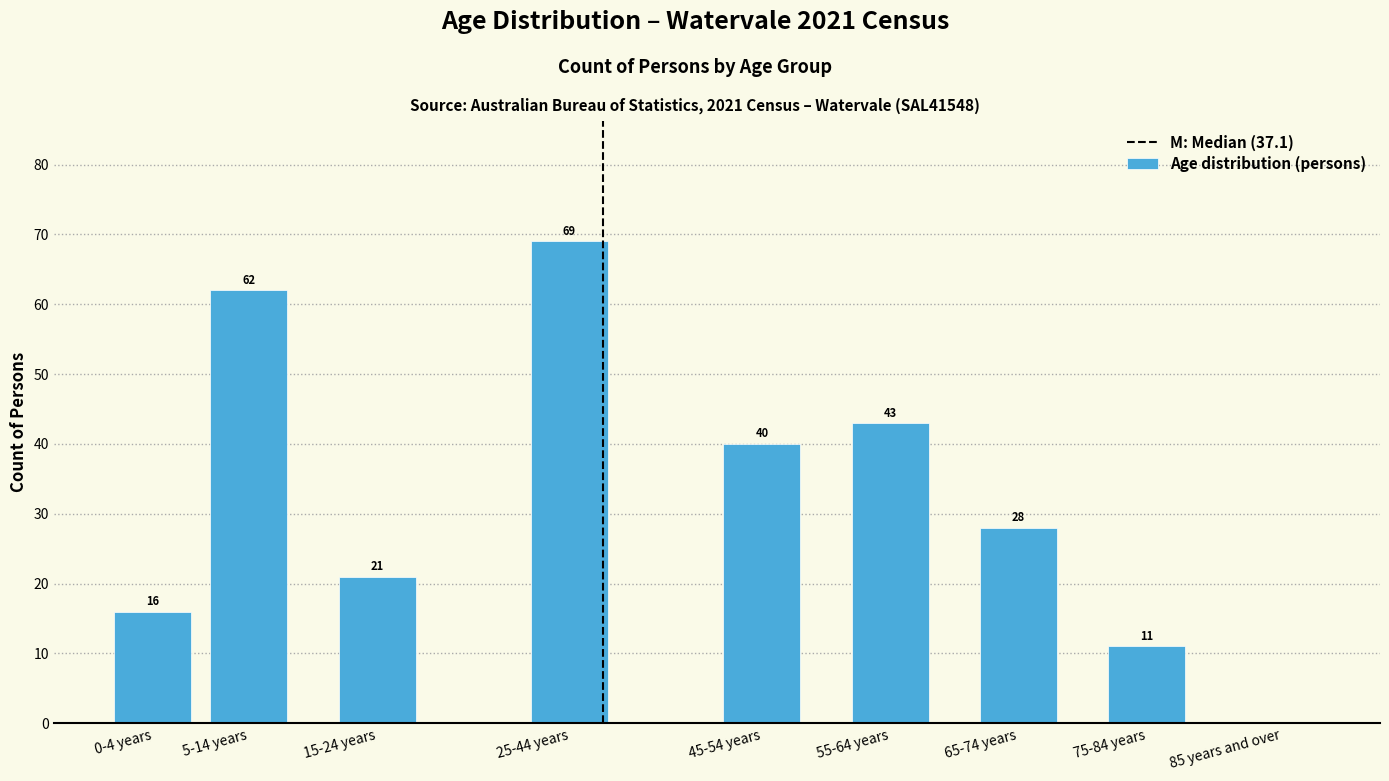

Reading left to right, extract all data points from this chart.

0-4 years=16	5-14 years=62	15-24 years=21	25-44 years=69	45-54 years=40	55-64 years=43	65-74 years=28	75-84 years=11	85 years and over=0